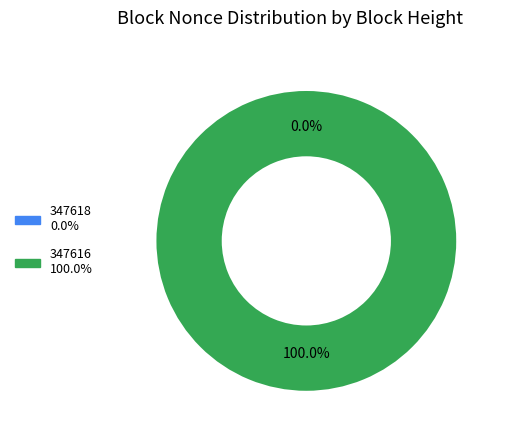

The 347616 slice represents 99% of the pie. True or false?

False